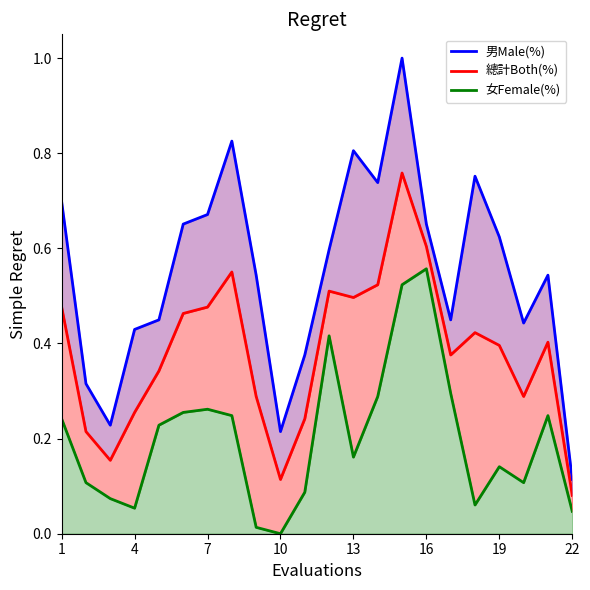

What is the difference between the second highest and second lowest values in the 男Male(%) series?

0.6